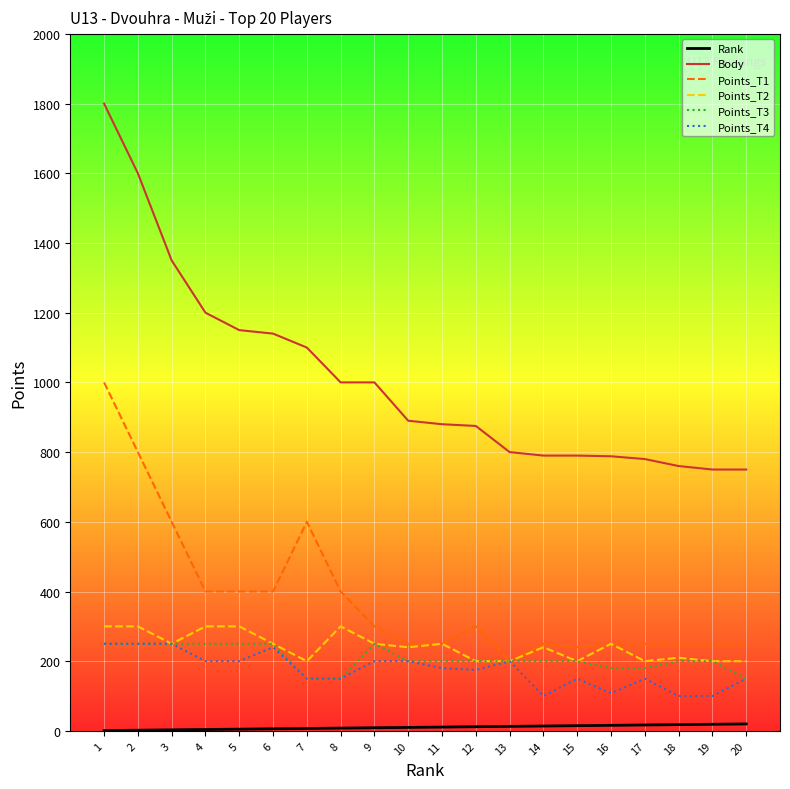

Which series has the largest range (max minus min)?

Body